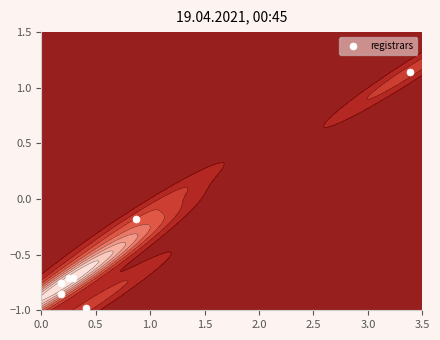

What is the minimum value shown in the chart?

-1.0